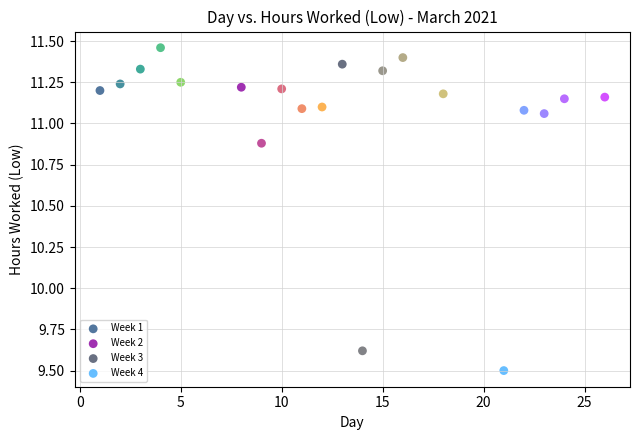

Which series contains the lowest Y value?

Week 4